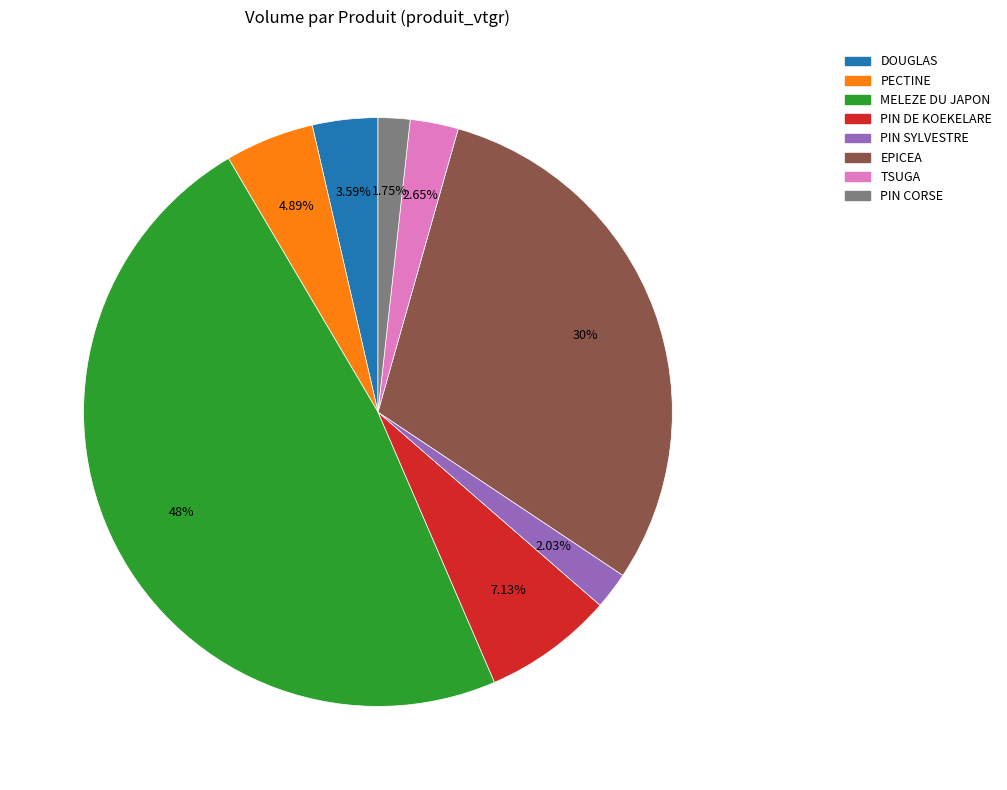

To the nearest percent, what portion does PIN SYLVESTRE represent?

2%